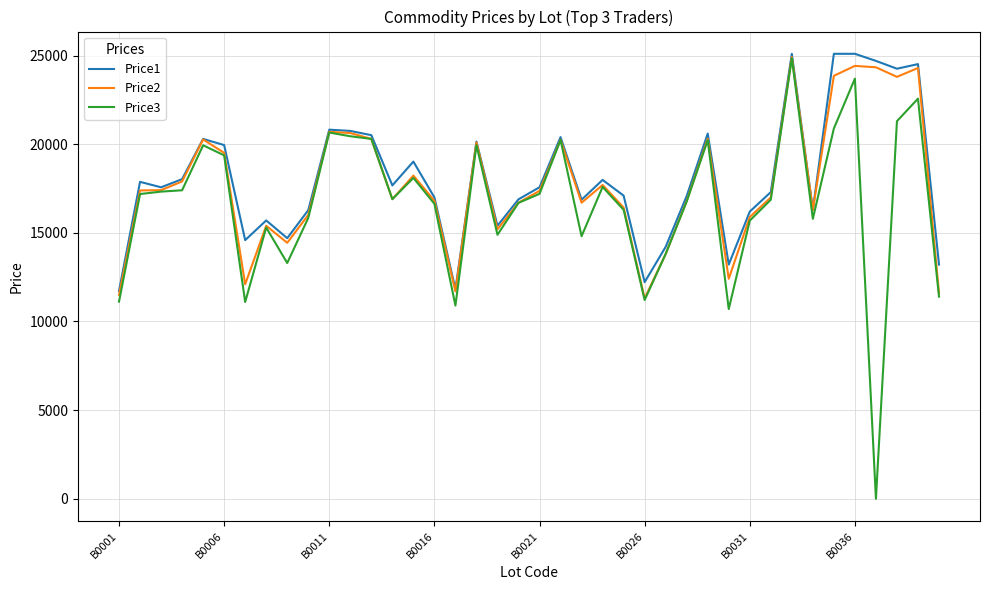

Which series has the widest spread of values?

Price3